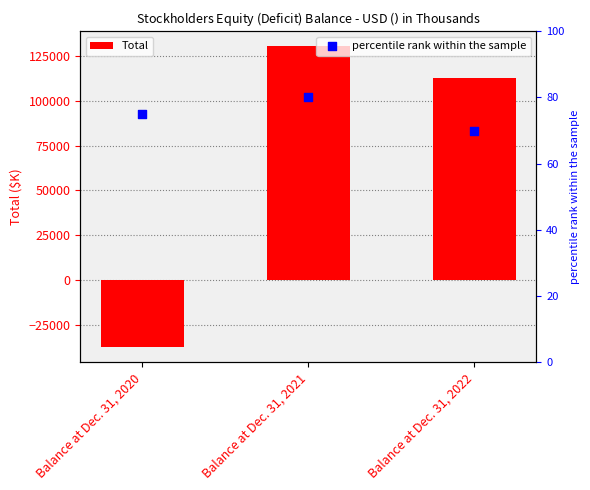

What are all the series names shown in the legend?

Total, percentile rank within the sample